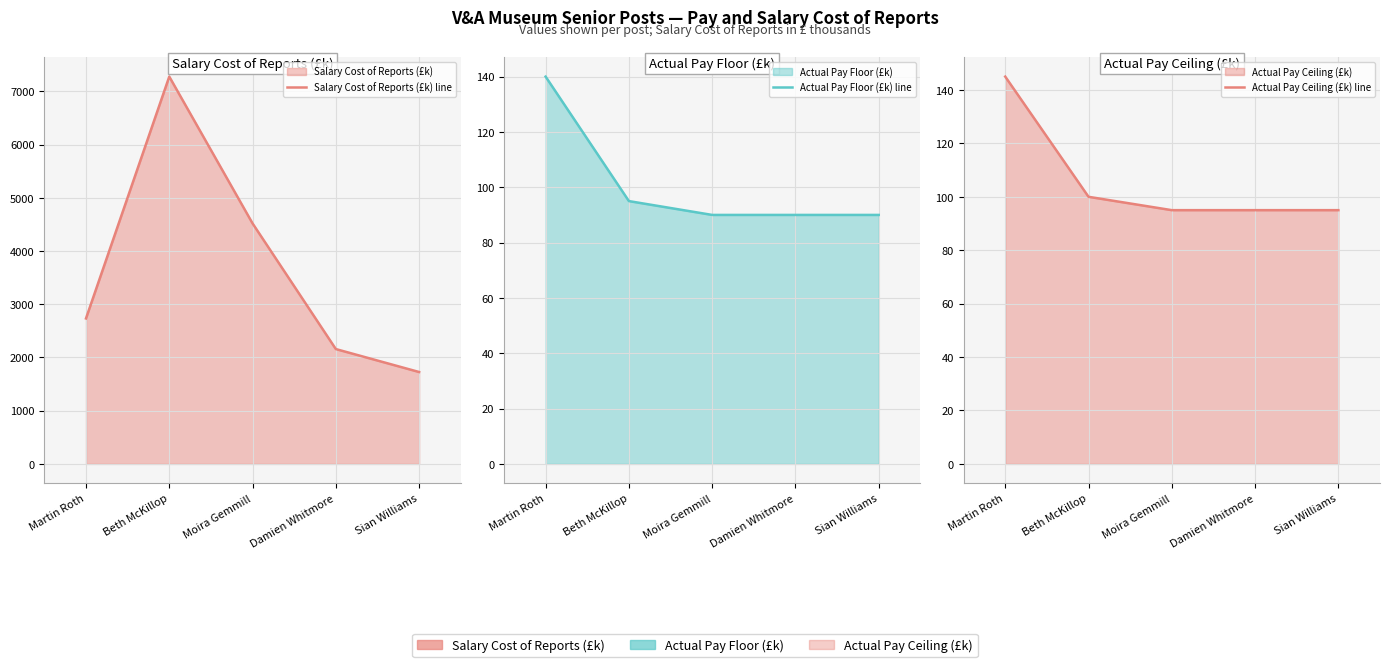

What is the difference between the maximum and second lowest values in the Actual Pay Floor (£k) line series?

50.0